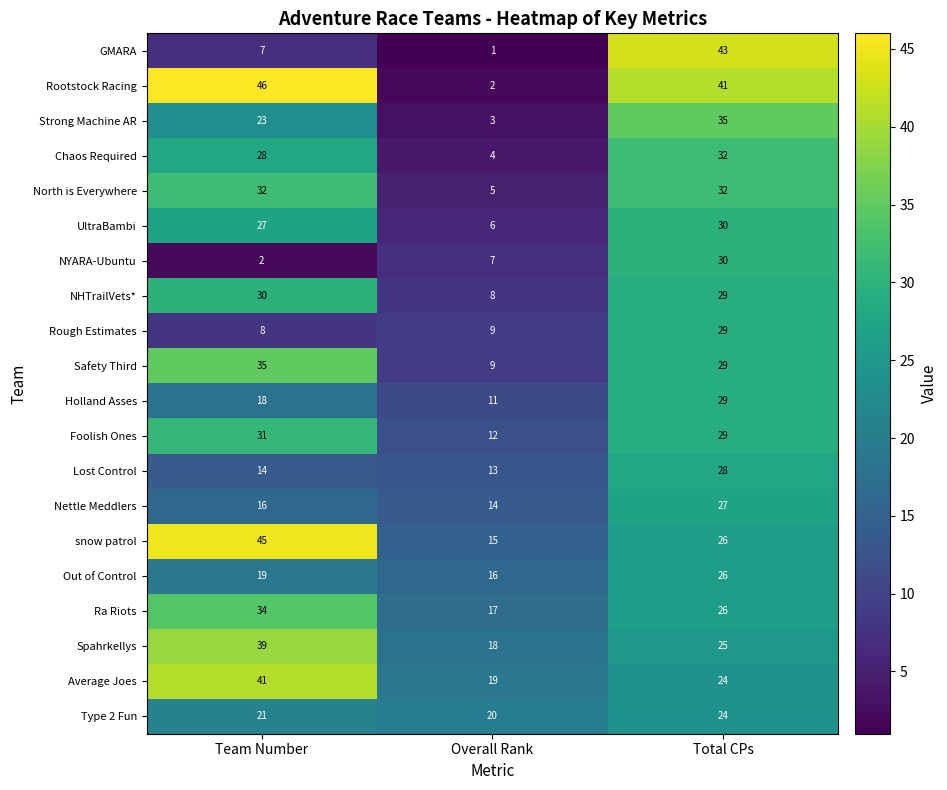

How many categories are shown in the chart?

3